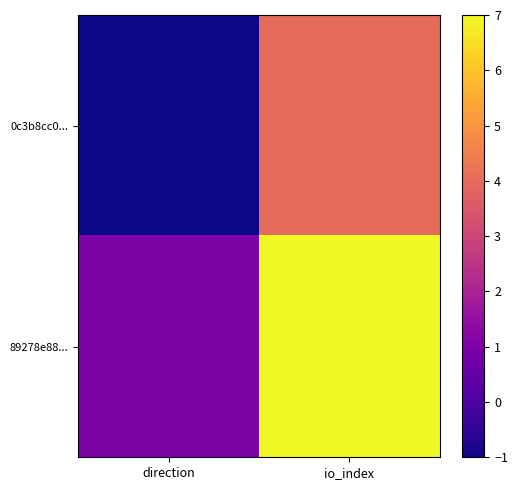

Between direction and io_index, which is larger?

io_index